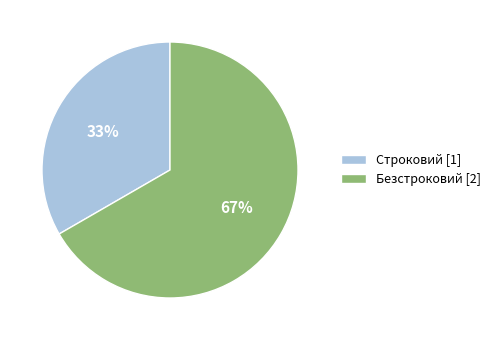

How many segments does this pie chart have?

2